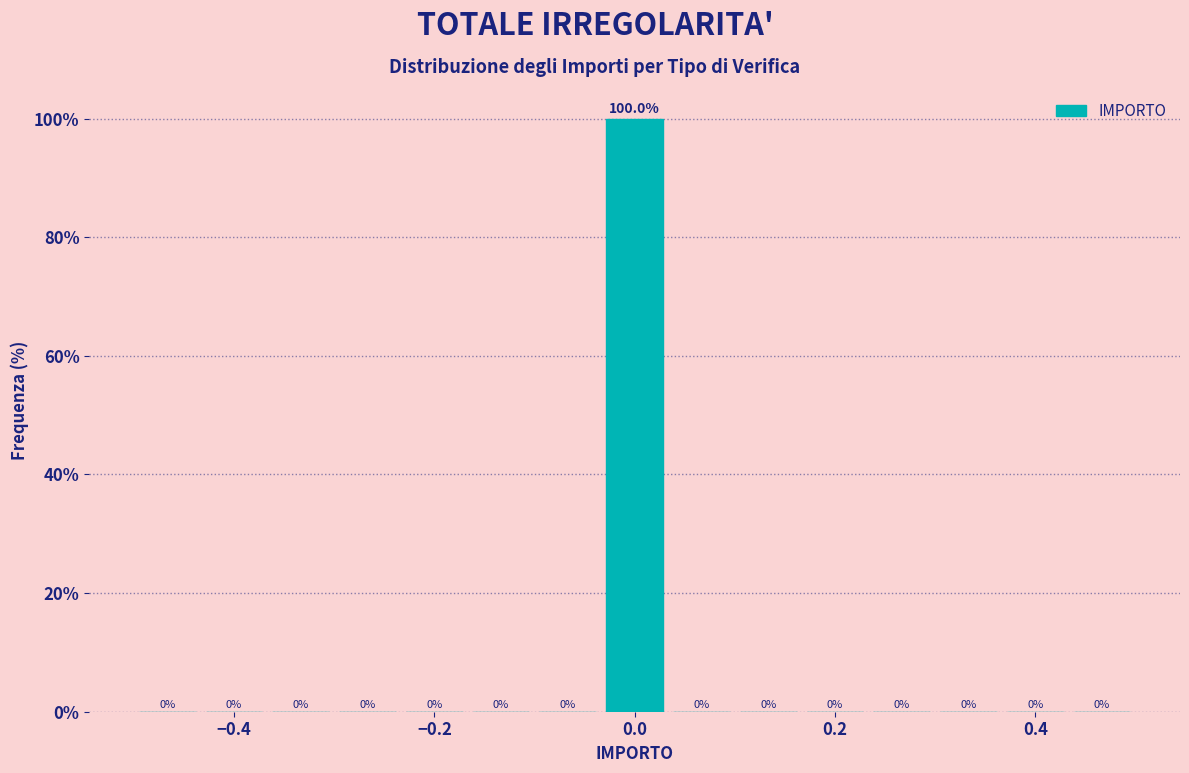

Around what value on the x-axis is the tallest bar? Give the approximate position of its centre, as read against the axis.

0.00